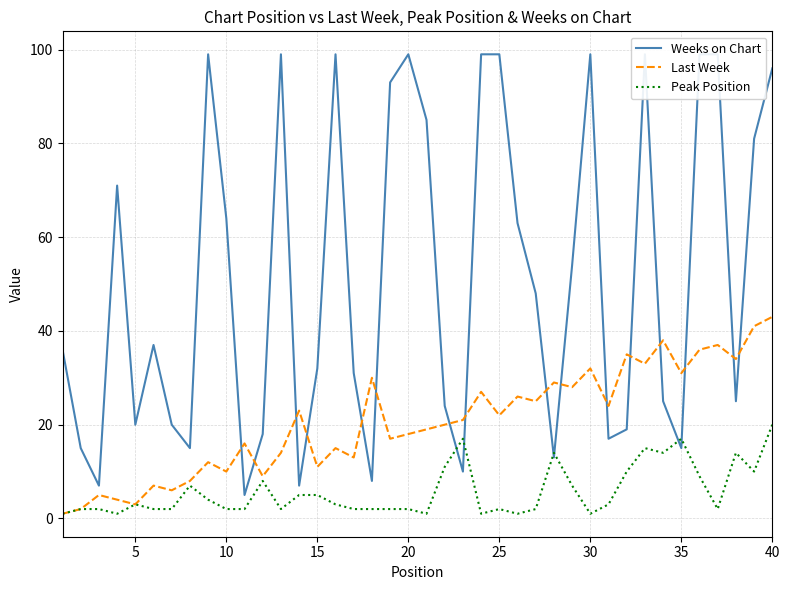

Which series has the largest range (max minus min)?

Weeks on Chart